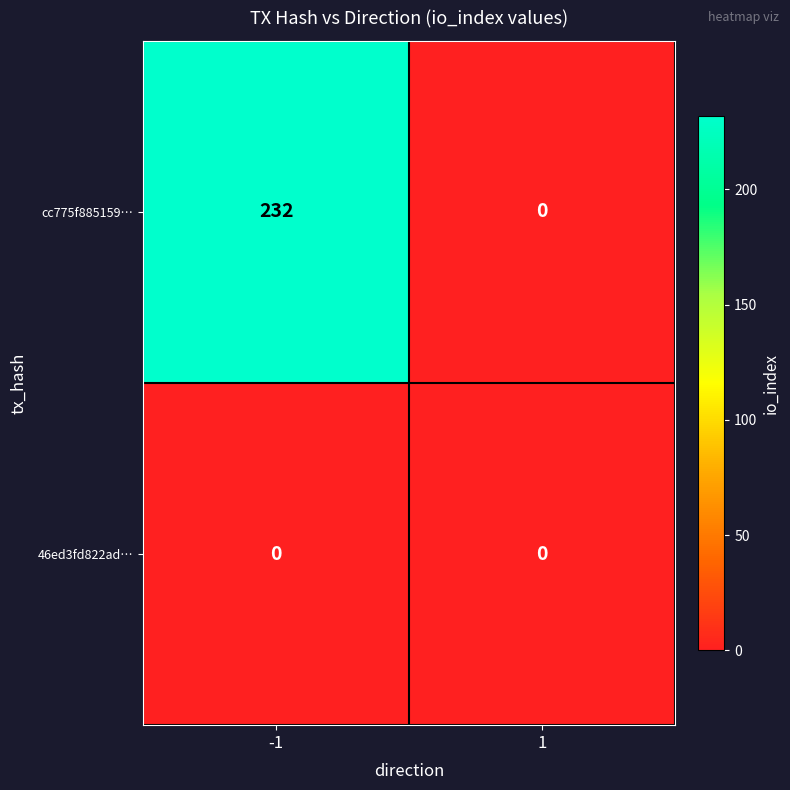

Rank the series by their average value, from highest to lowest.

cc775f885159…, 46ed3fd822ad…